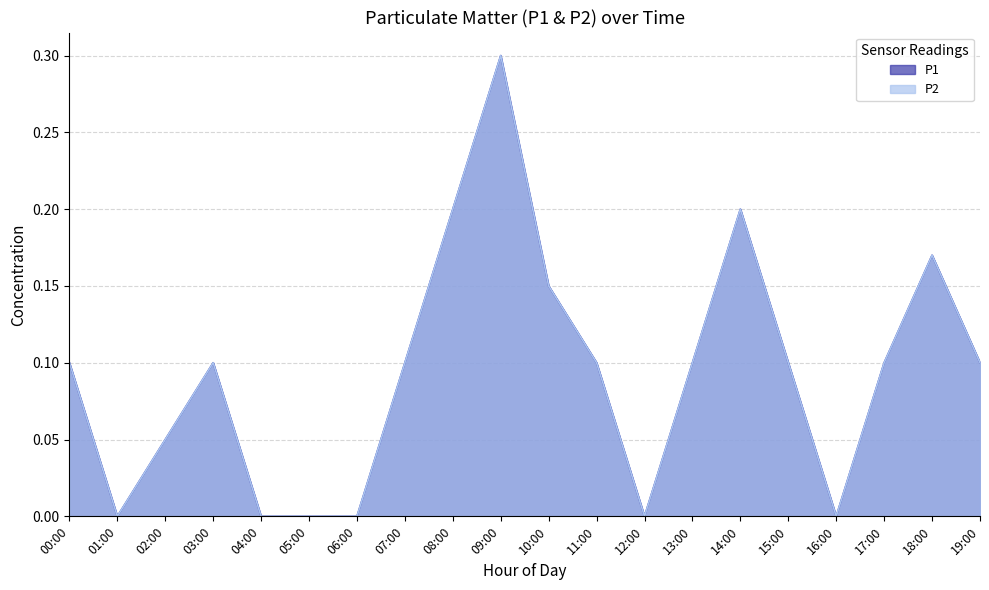

Read the P2 value at 02:00.

0.1